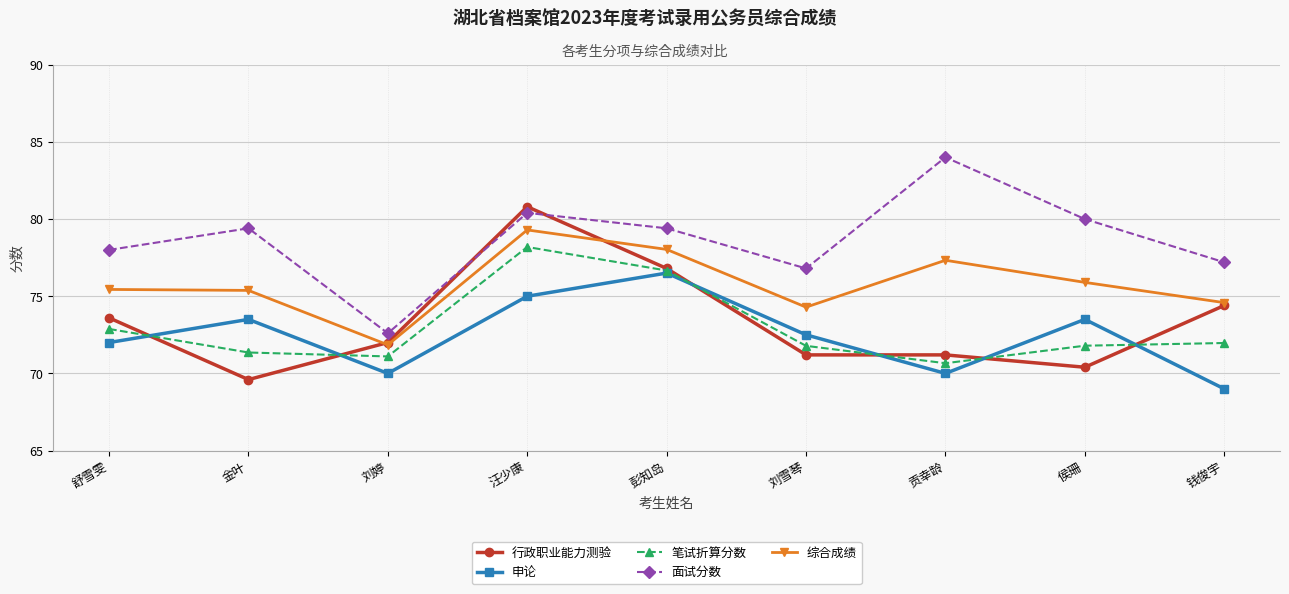

True or false: 行政职业能力测验 has more than 2 points higher than both neighbors.

False